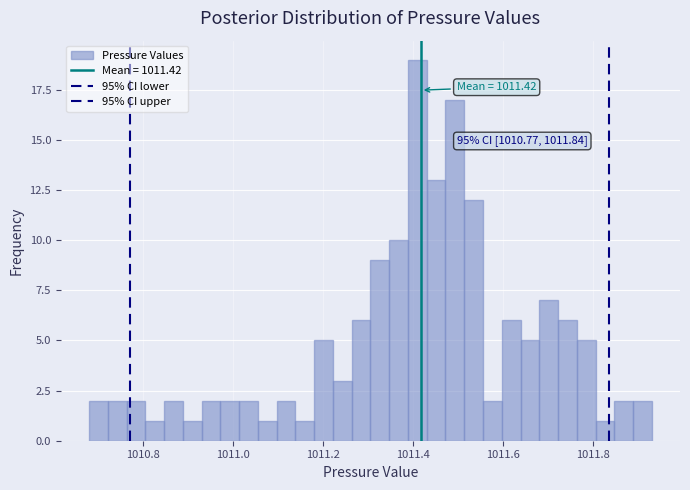

Read against the x-axis, roughly where is the centre of the tallest bar?

1011.40